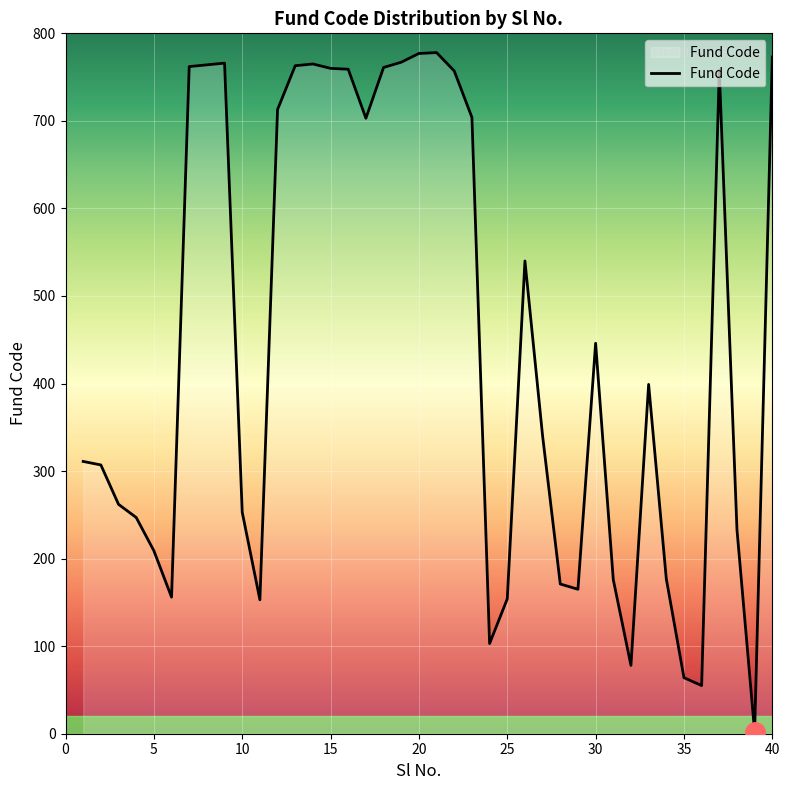

What is the maximum value shown in the chart?

778